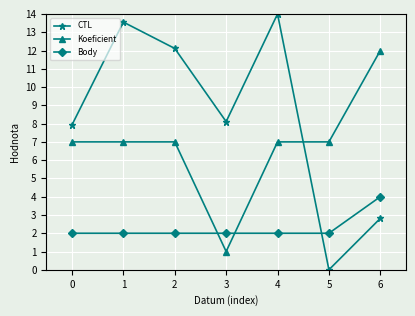

What are all the series names shown in the legend?

CTL, Koeficient, Body